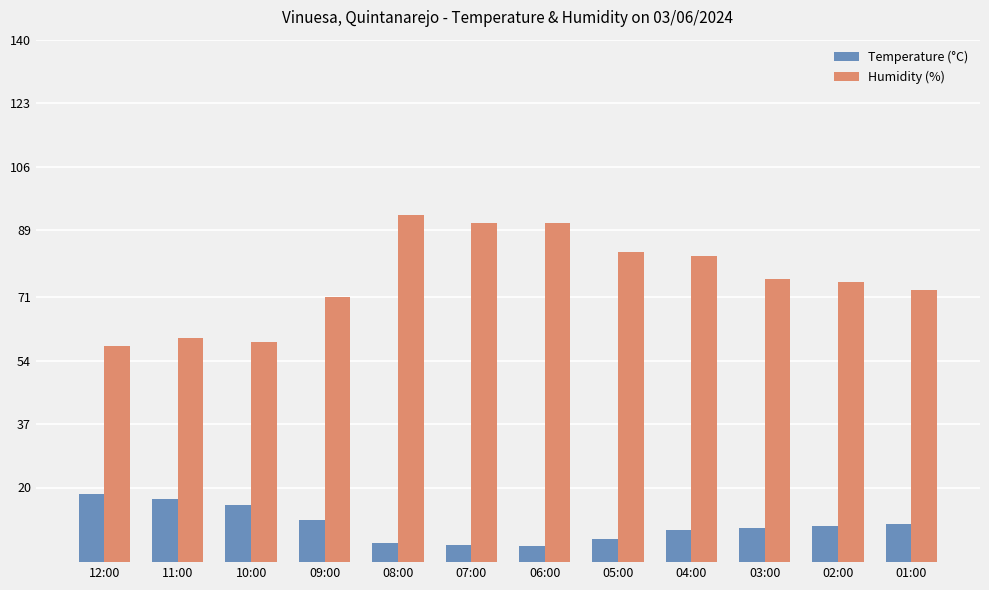

What is the spread (max minus min) of values at 03:00?

66.9